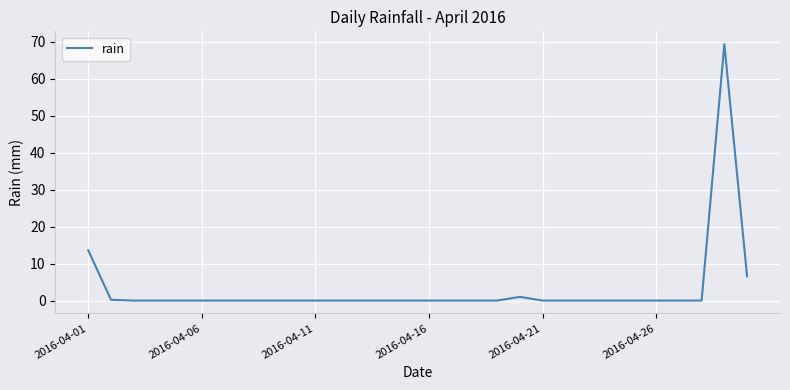

What is the difference between the maximum and minimum values?

69.4